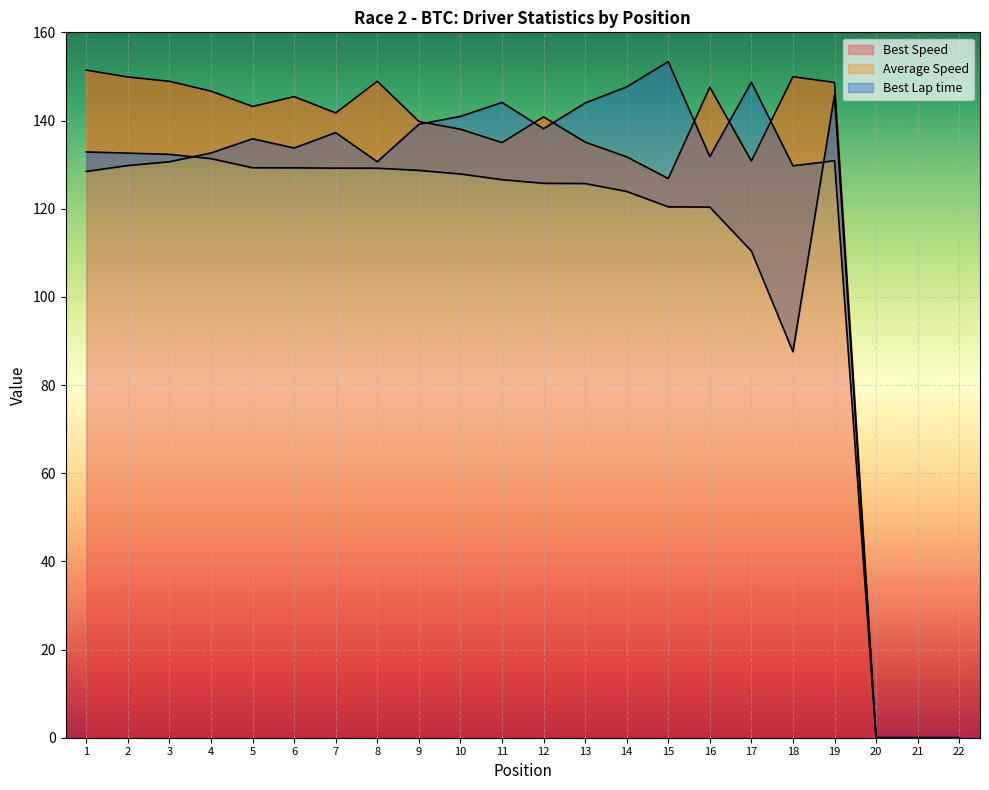

In Average Speed, how many points are lower than both neighbors (excluding endpoints)?

1